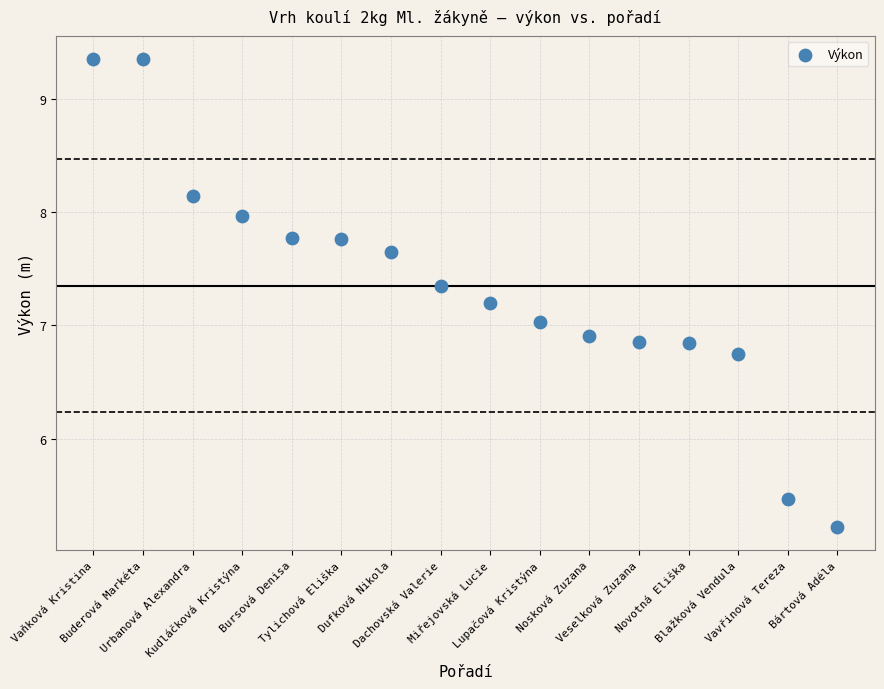

What is the range of Y values (max minus min)?

4.1